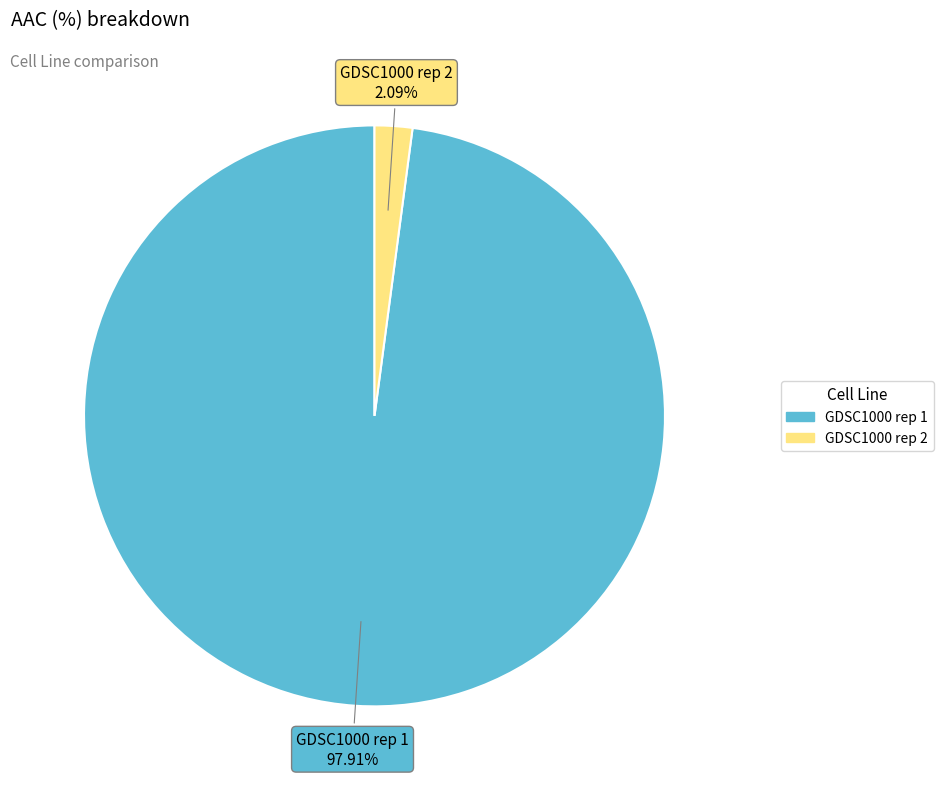

To the nearest percent, what is the average slice percentage?

50%